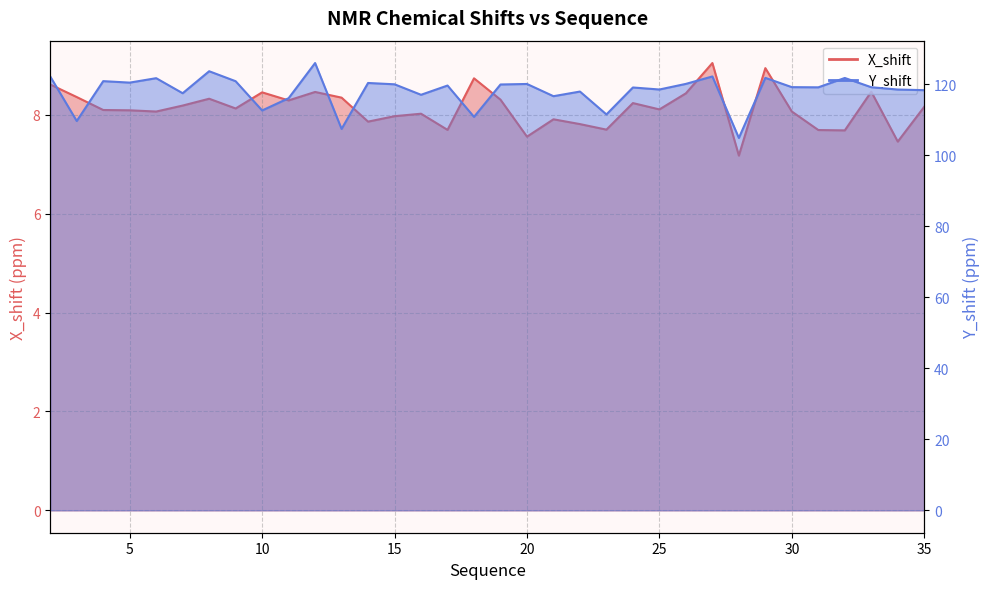

What is the average value of the Y_shift series?

118.1